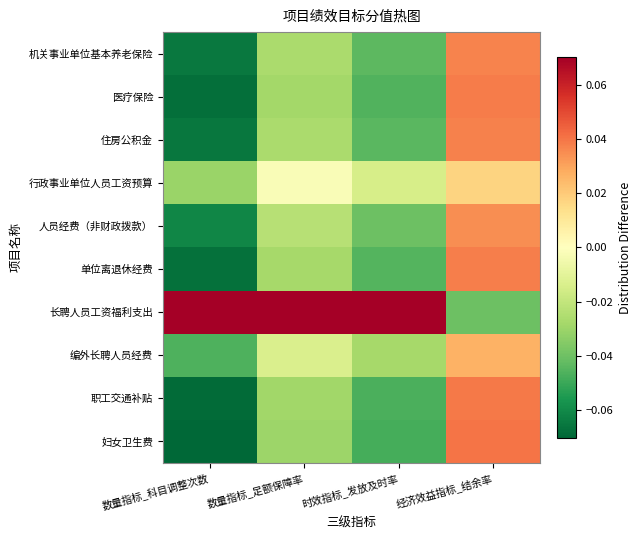

How many categories are shown in the chart?

4